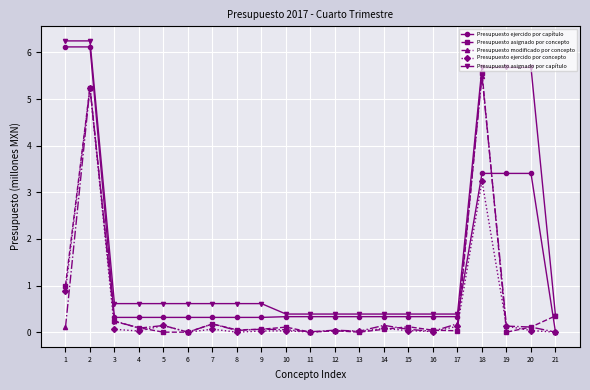

What is the maximum value shown in the chart?

6.2